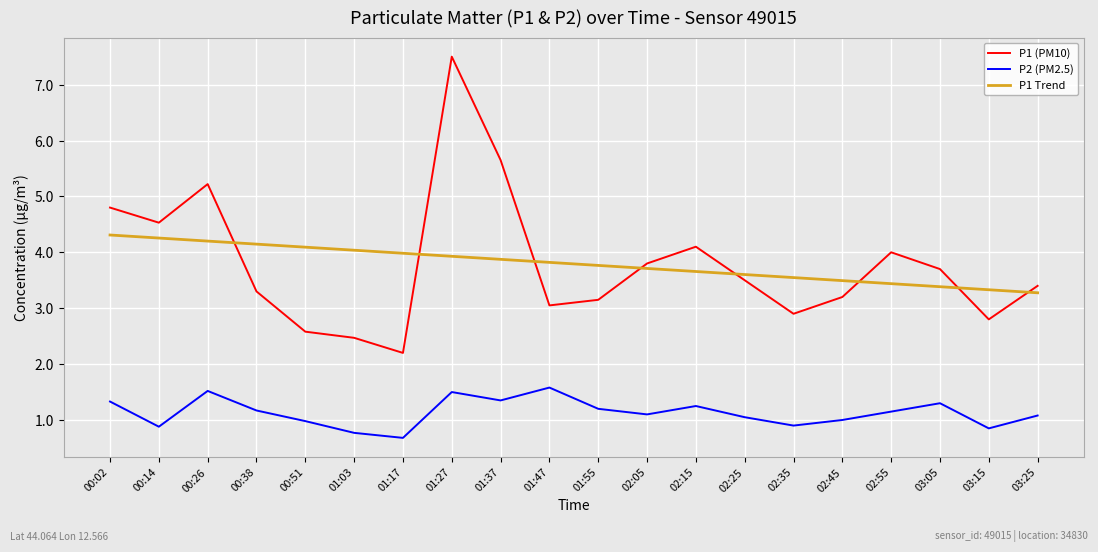

In P2 (PM2.5), how many points are higher than both neighbors (excluding endpoints)?

5